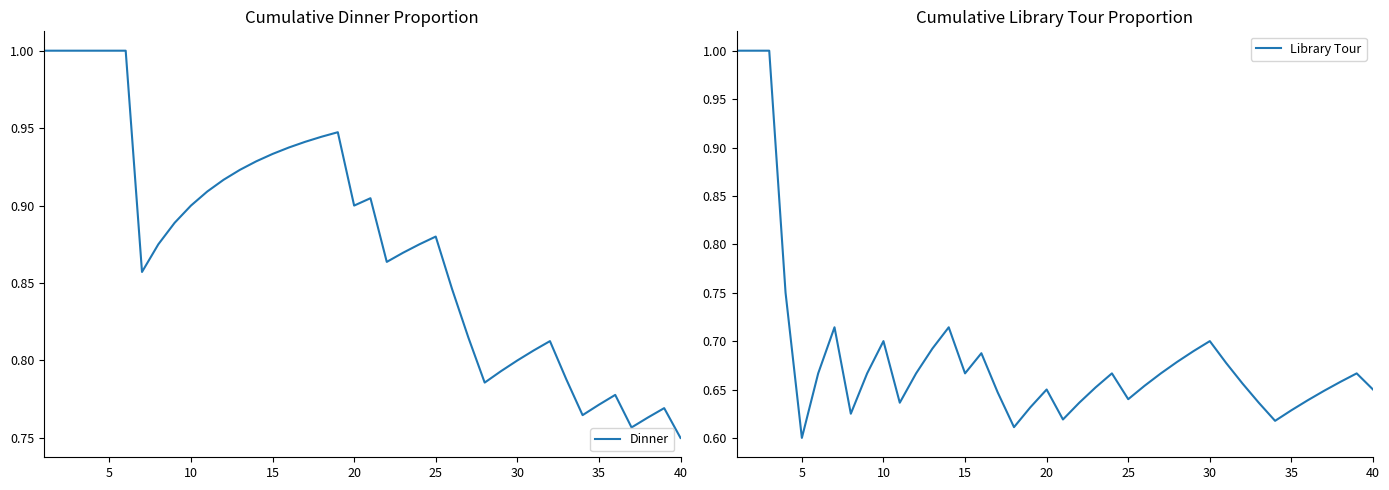

True or false: Library Tour and Dinner cross at least once.

False